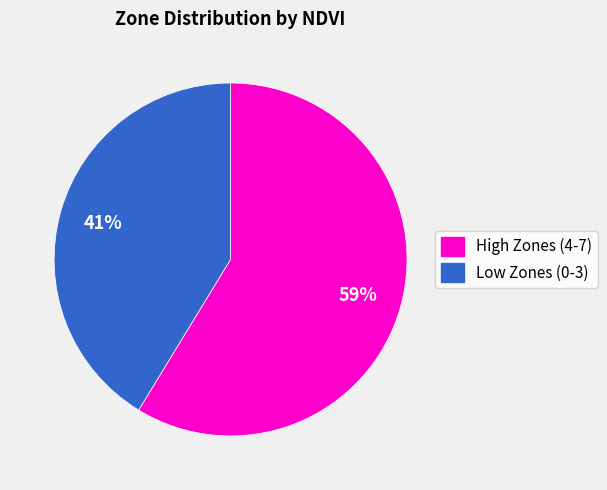

Is there a majority slice in this chart?

Yes